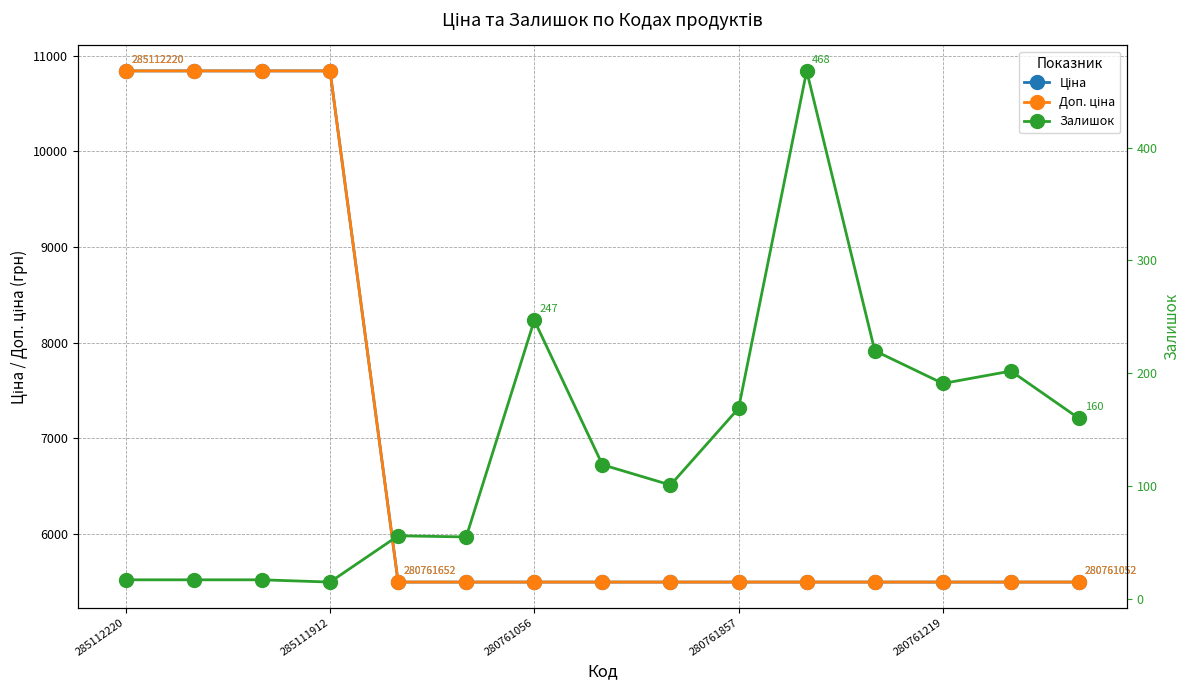

What is the value of the Доп. ціна point at the 13th from the left?

5497.3